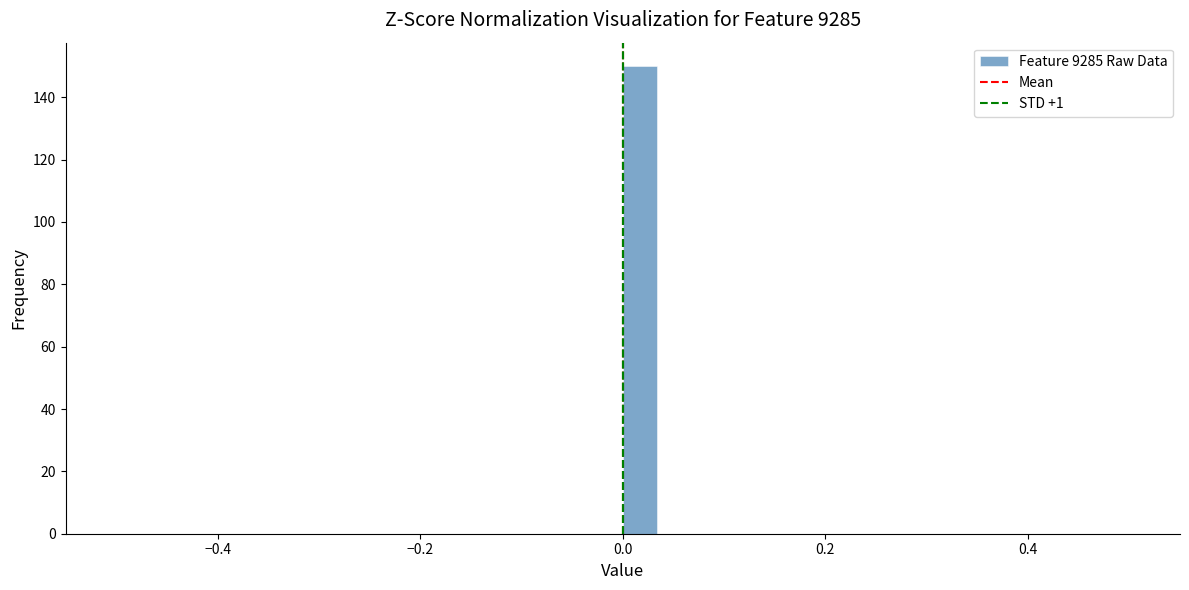

Read against the x-axis, roughly where is the centre of the tallest bar?

0.02